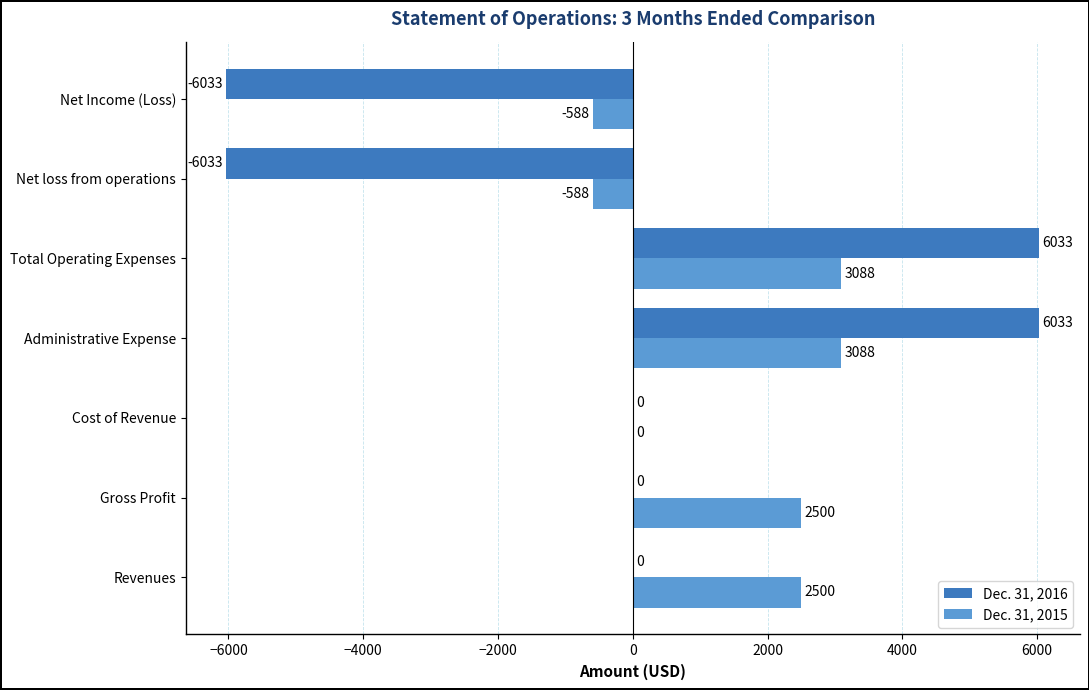

What is the approximate value of Dec. 31, 2016 at Total Operating Expenses?

6033